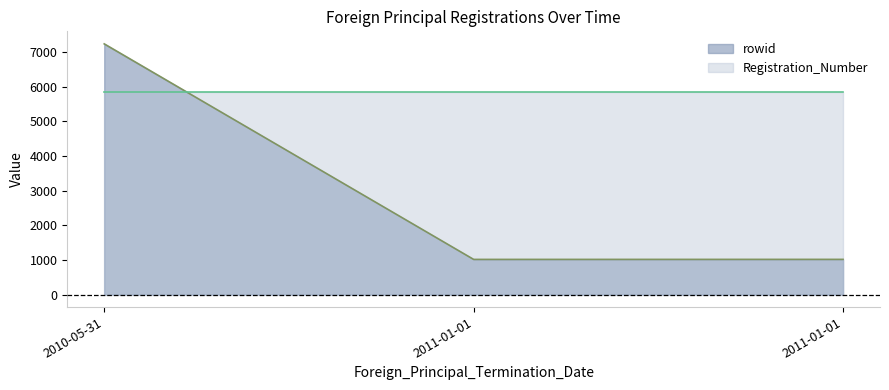

The chart shows a value of 7232 at 2010-05-31. True or false?

True